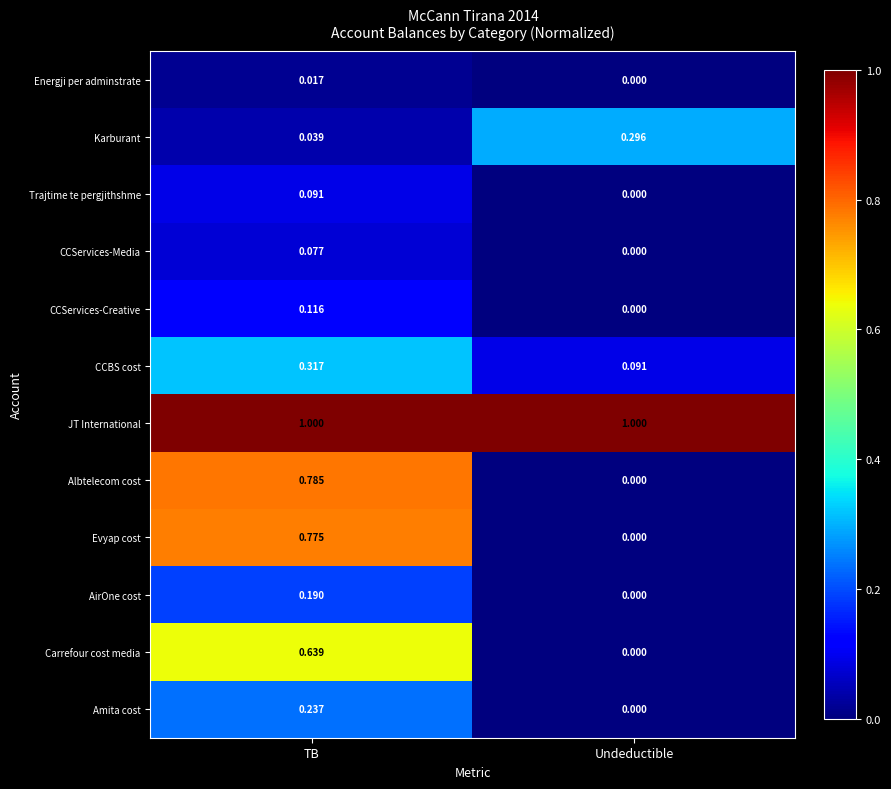

Rank the series by their maximum value, from highest to lowest.

JT International, Albtelecom cost, Evyap cost, Carrefour cost media, CCBS cost, Karburant, Amita cost, AirOne cost, CCServices-Creative, Trajtime te pergjithshme, CCServices-Media, Energji per adminstrate